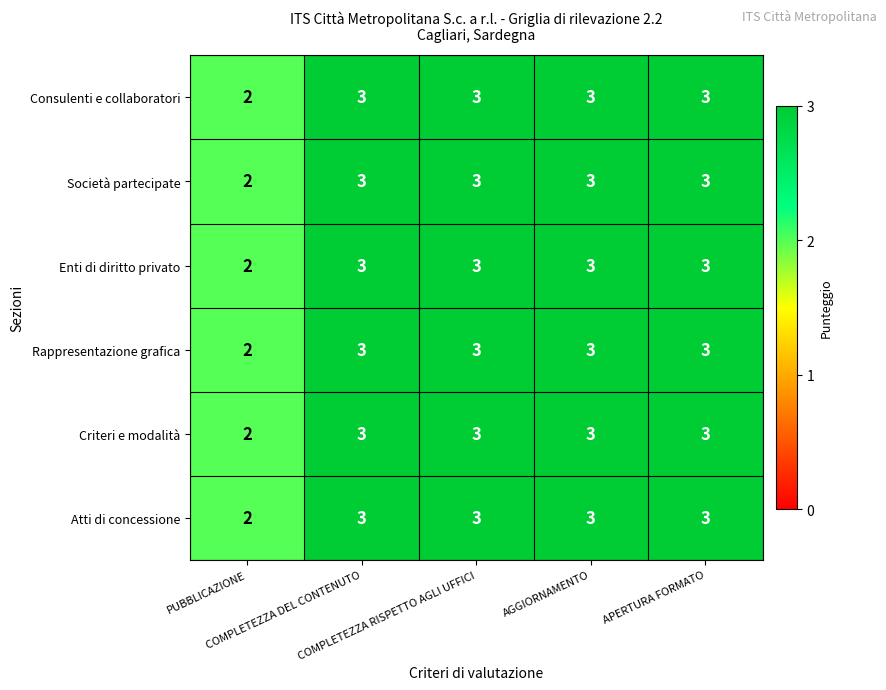

What is the average value of the Rappresentazione grafica series?

3